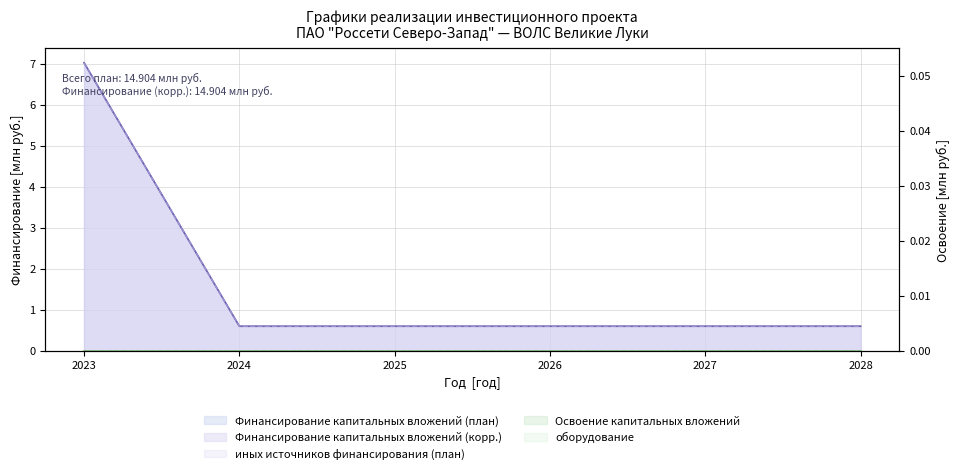

Reading left to right, what are all the values shown in this chart?

Финансирование капитальных вложений (план): 7.0	0.6	0.6	0.6	0.6	0.6
Финансирование капитальных вложений (корр.): 7.0	0.6	0.6	0.6	0.6	0.6
иных источников финансирования (план): 7.0	0.6	0.6	0.6	0.6	0.6